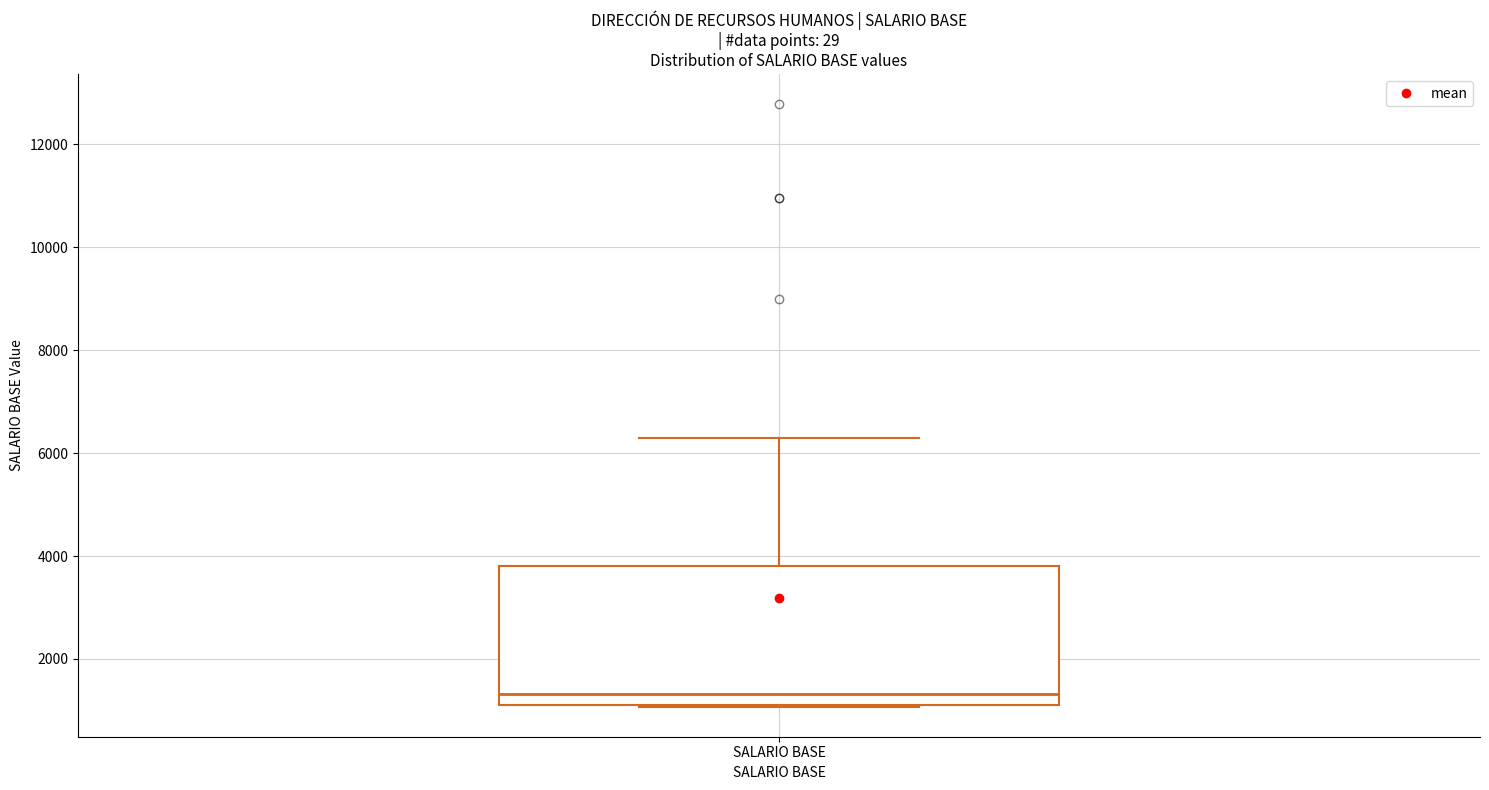

Read this box plot against the y-axis: the position of the median line, the range covered by the box, and the ends of both whiskers. The values are not printed on the chart, so give them approximately, as read against the axis.

median 1400, box 1200 to 3800, whiskers 1000 to 6200